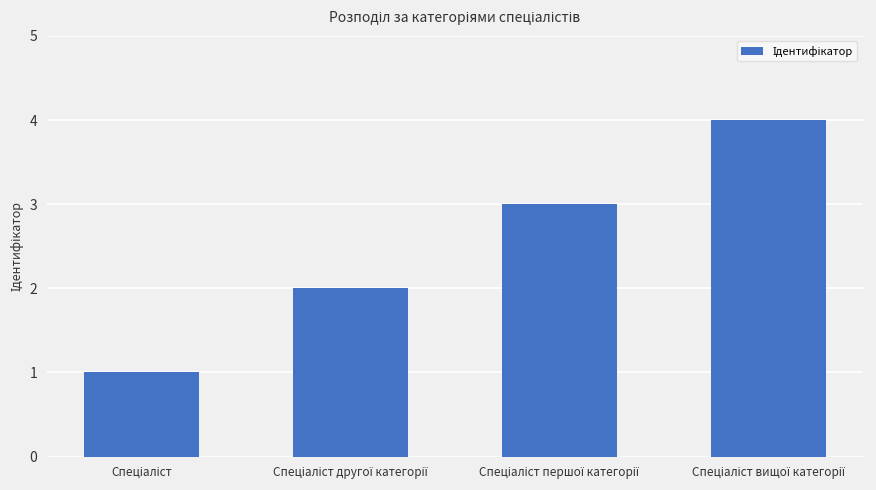

What is the sum of all values?

10